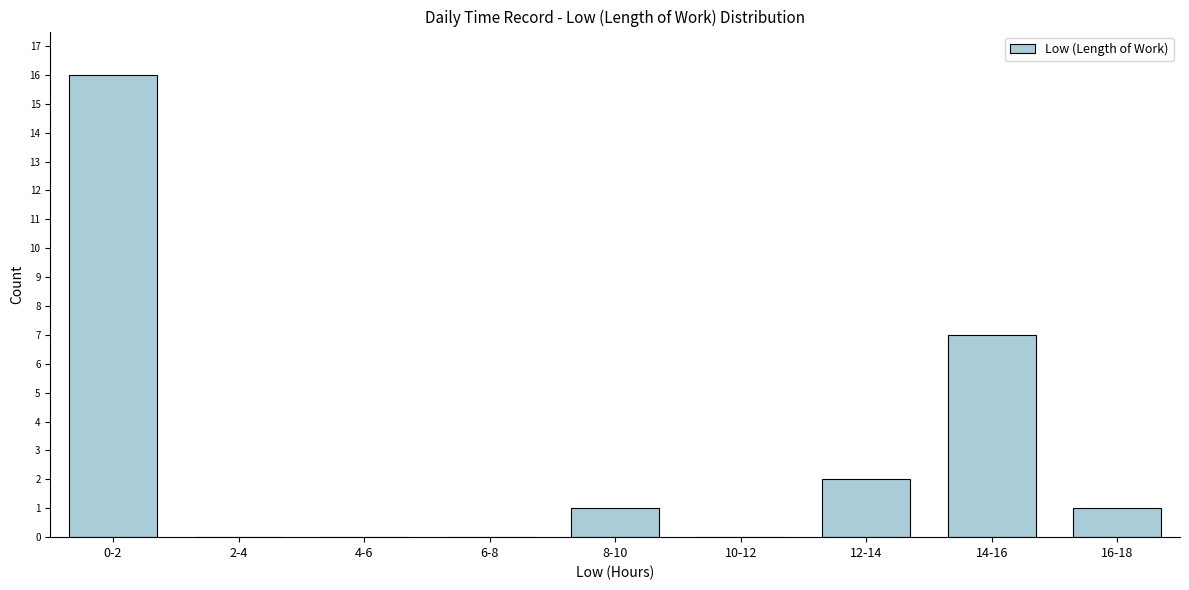

Reading right to left, extract all data points from this chart.

16-18=1	14-16=7	12-14=2	10-12=0	8-10=1	6-8=0	4-6=0	2-4=0	0-2=16